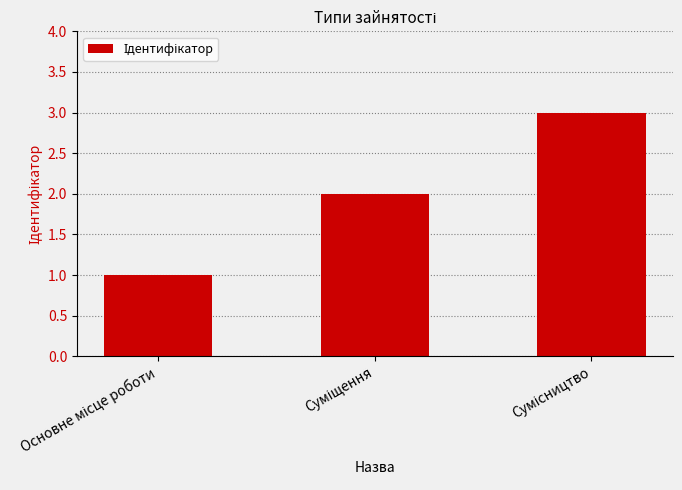

What is the greatest value displayed?

3